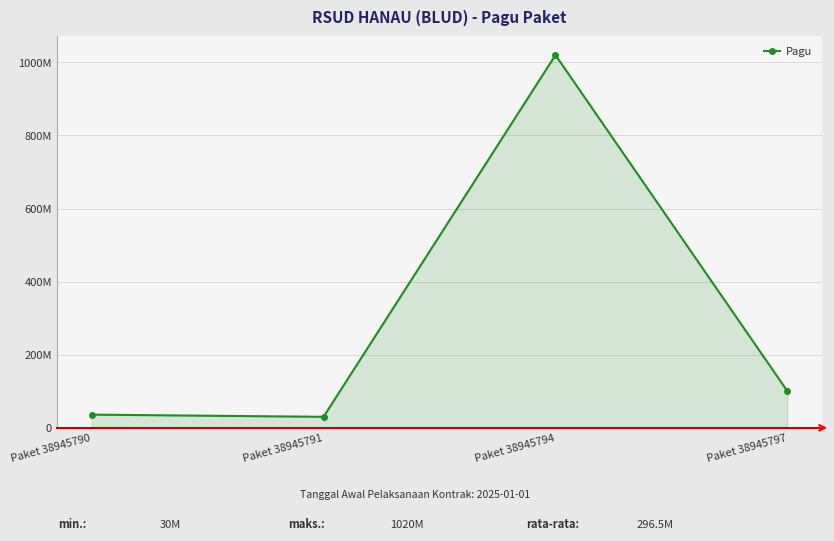

Which has a higher value, Paket 38945790 or Paket 38945794?

Paket 38945794